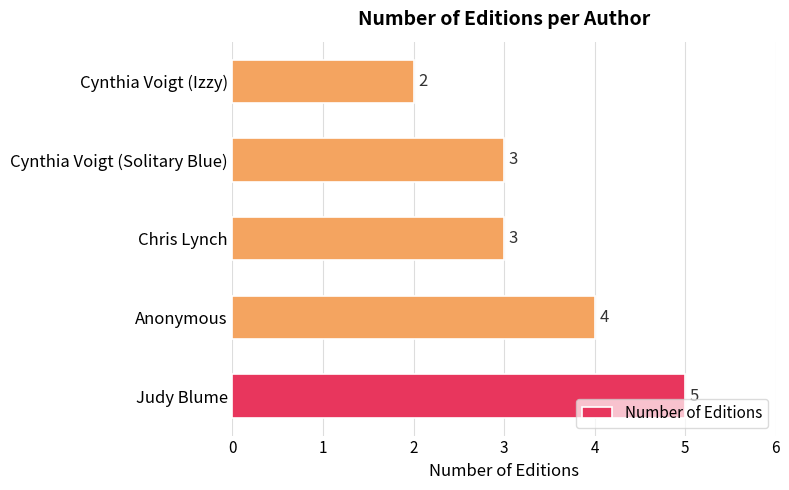

Does the chart contain any negative values?

No